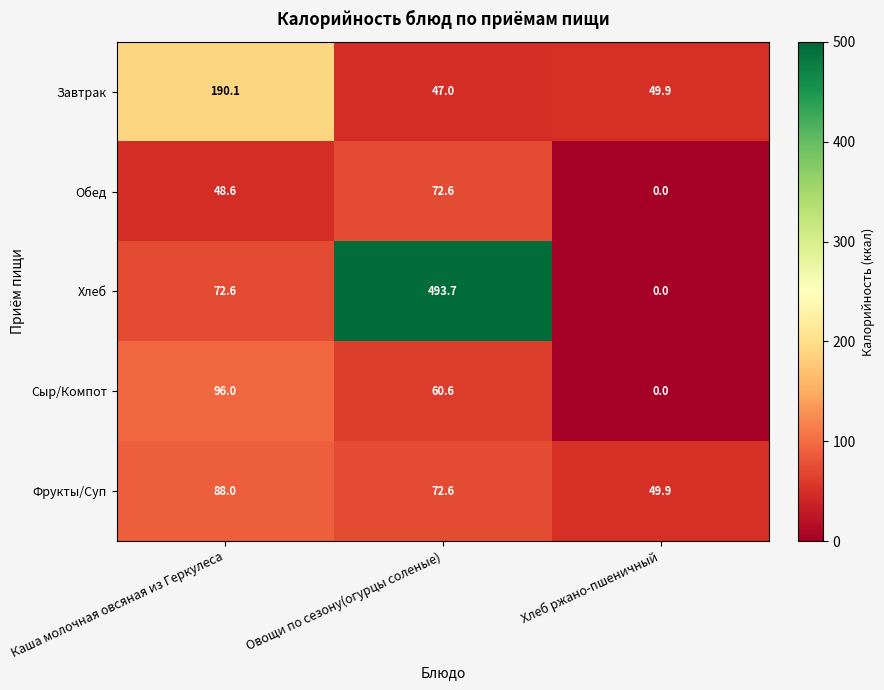

Rank the series by their maximum value, from lowest to highest.

Обед, Фрукты/Суп, Сыр/Компот, Завтрак, Хлеб